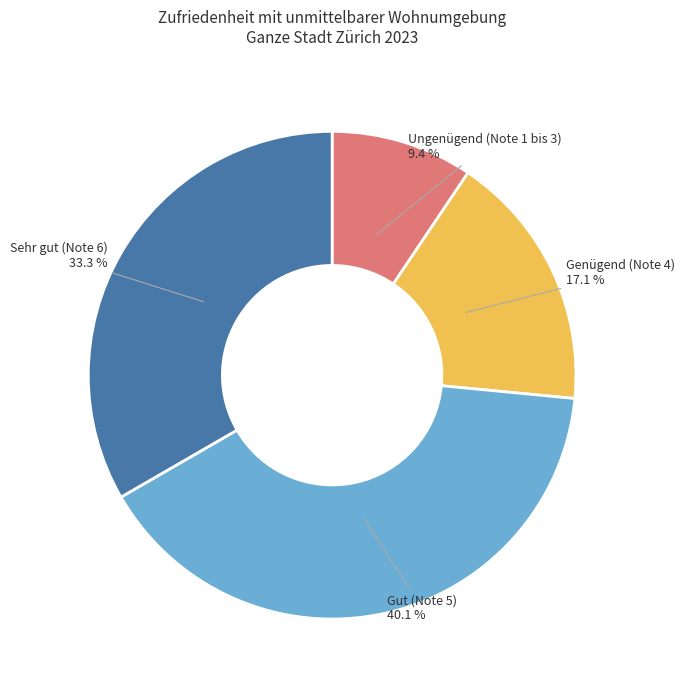

What percentage is the Gut (Note 5) slice, to the nearest percent?

40%